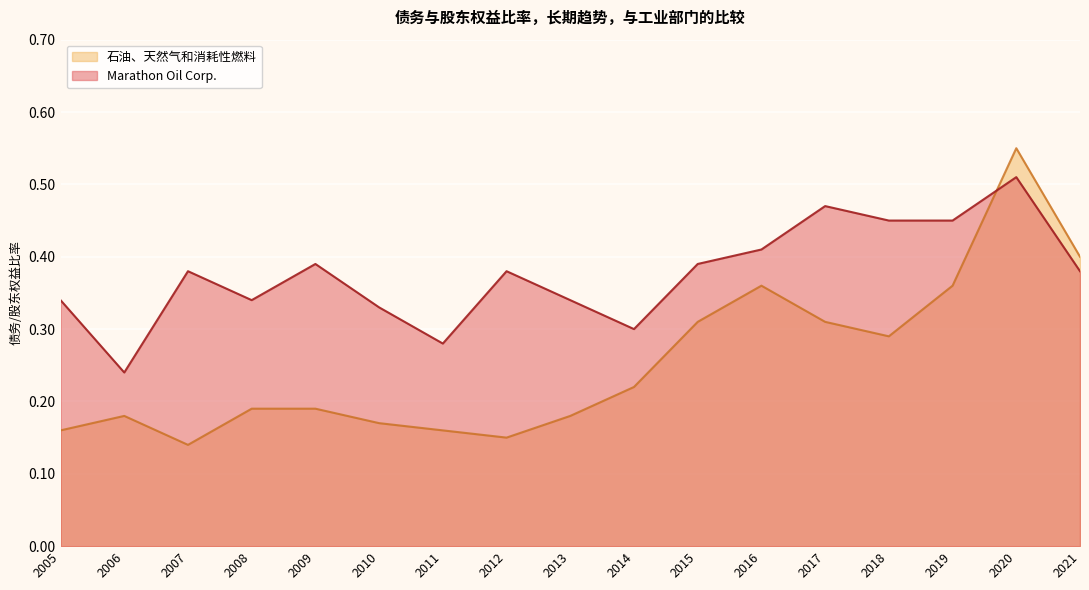

At which label is 石油、天然气和消耗性燃料 closest to 0?

2007